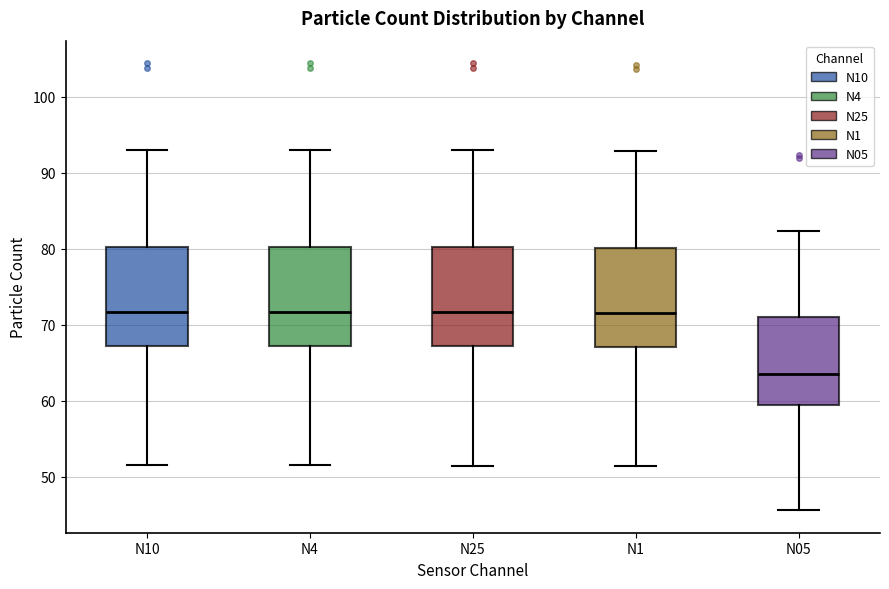

Reading left to right, read every box against the y-axis: the position of its median line, the range the box covers, and the ends of its whiskers. The values are not printed on the chart, so give them approximately, as read against the axis.

N10: median 72, box 67 to 80, whiskers 51 to 93
N4: median 72, box 67 to 80, whiskers 51 to 93
N25: median 72, box 67 to 80, whiskers 51 to 93
N1: median 72, box 67 to 80, whiskers 51 to 93
N05: median 63, box 59 to 71, whiskers 46 to 82